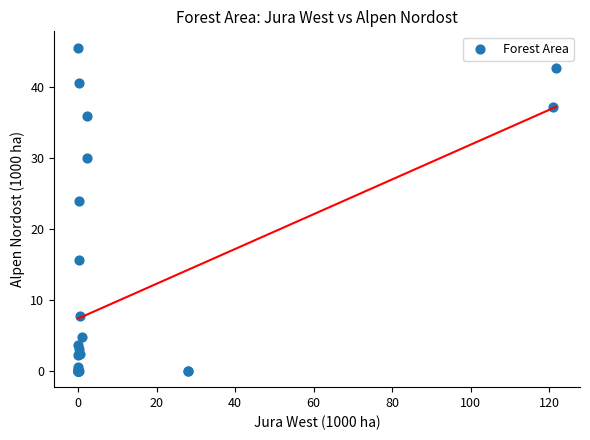

What Y value in the scatter plot is closest to 22?

23.9